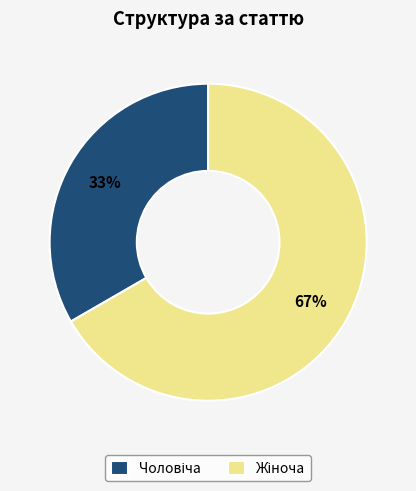

To the nearest percent, what is the average slice percentage?

50%